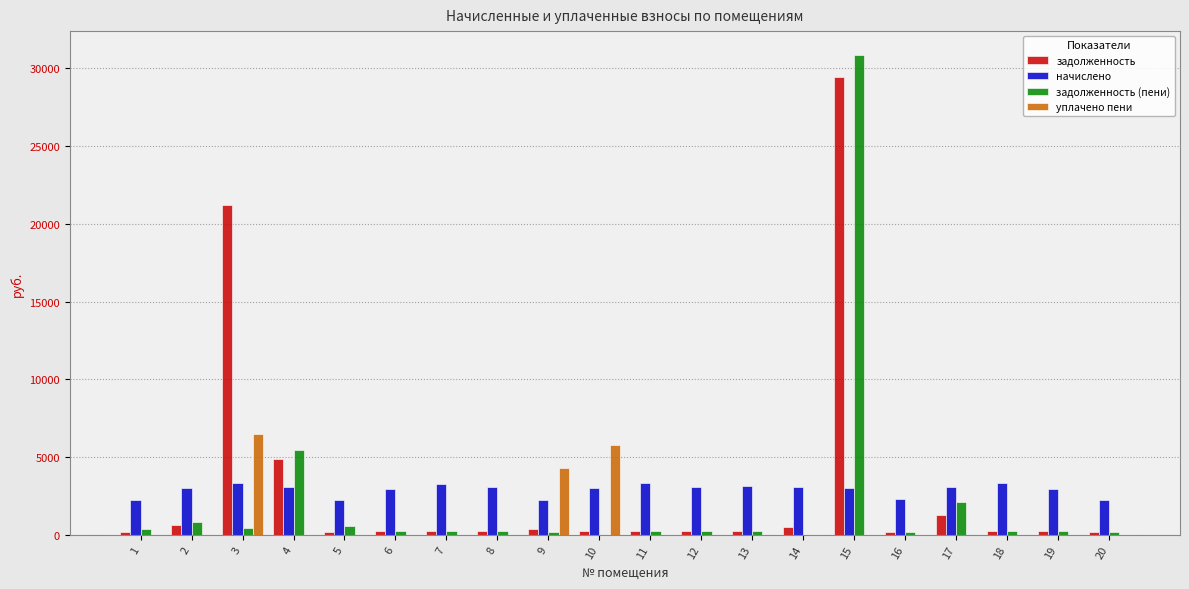

What is the spread (max minus min) of values at 7?

3301.2